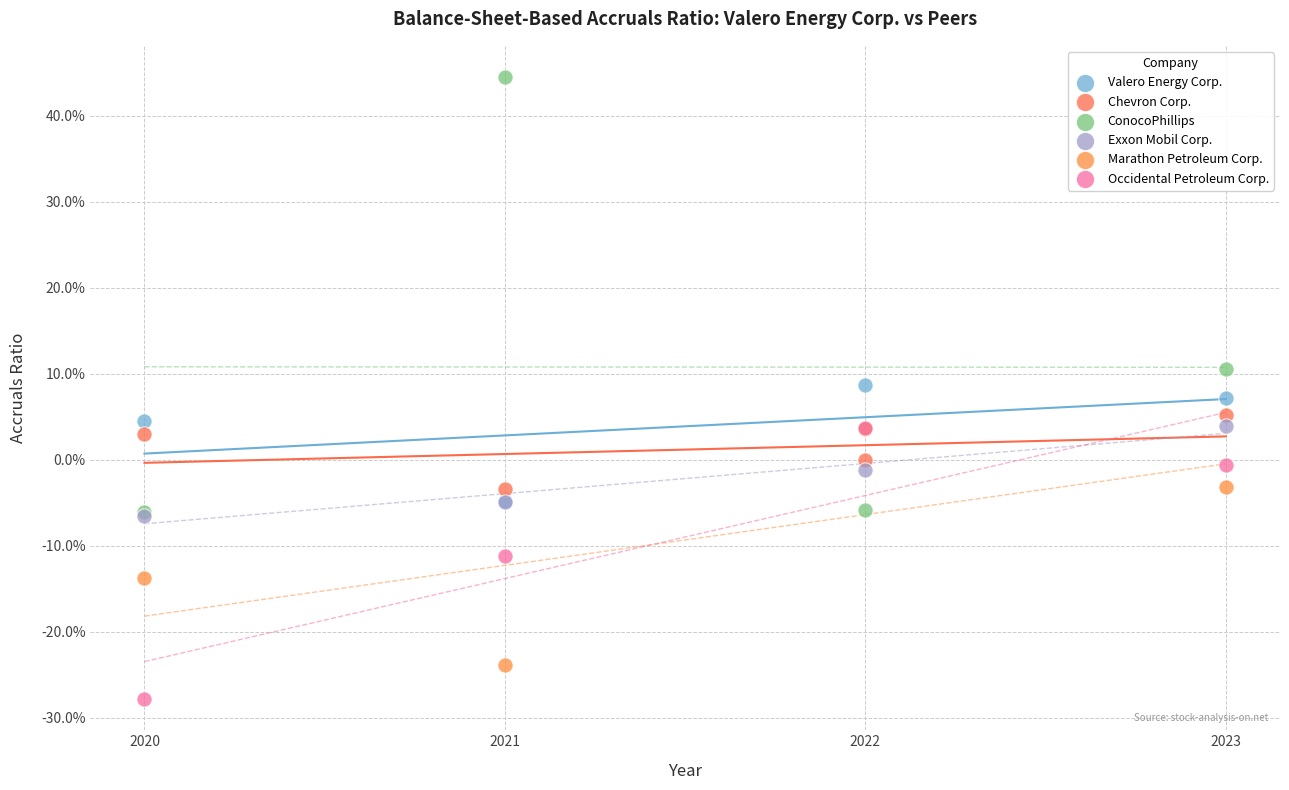

What are all the series names shown in the legend?

Valero Energy Corp., Chevron Corp., ConocoPhillips, Exxon Mobil Corp., Marathon Petroleum Corp., Occidental Petroleum Corp.